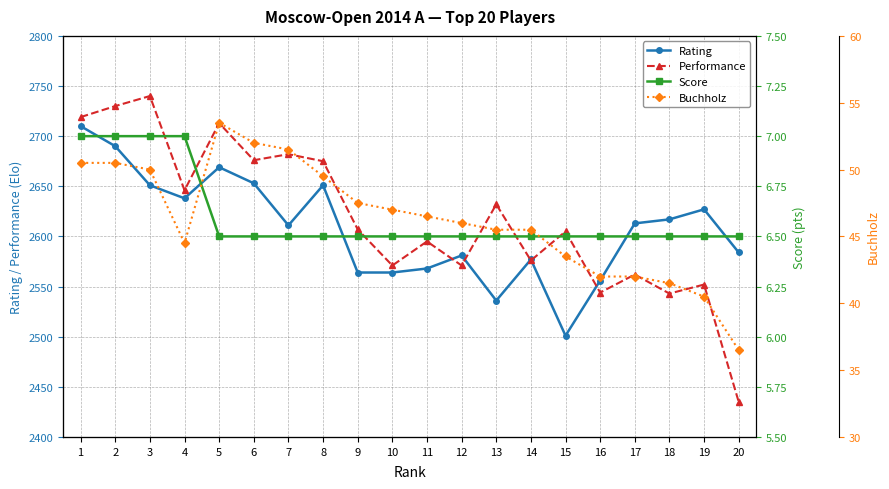

At which label does Rating reach its minimum?

15